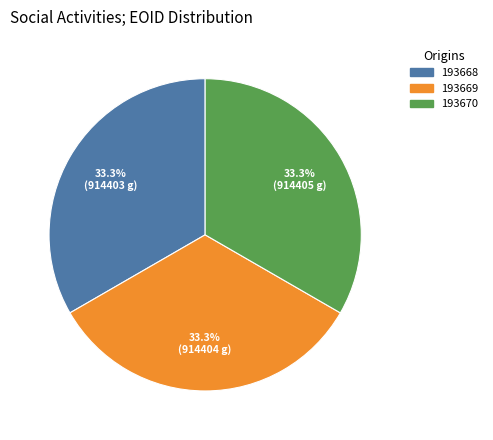

What percentage is NOT represented by 193669?

66.7%